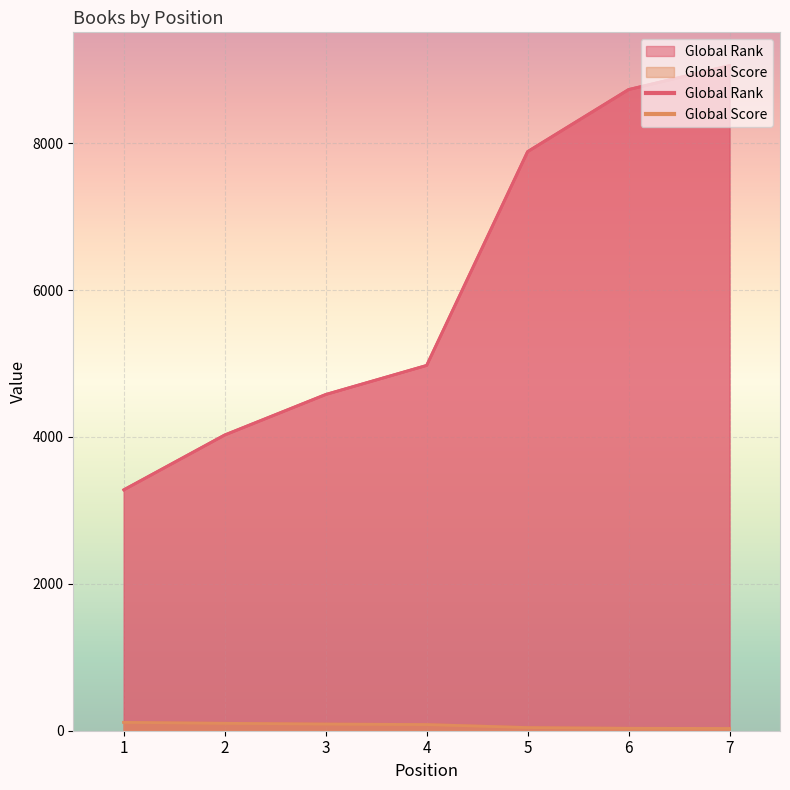

At which label is Global Rank closest to 6168?

4